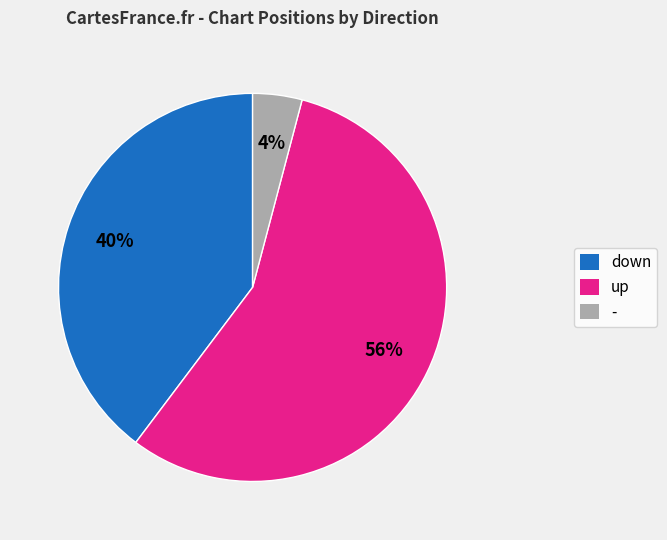

Between down and up, which is larger?

up